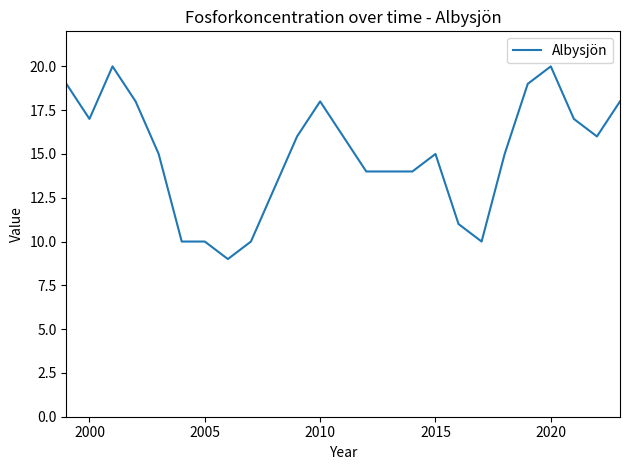

What is the difference between the maximum and minimum values?

11